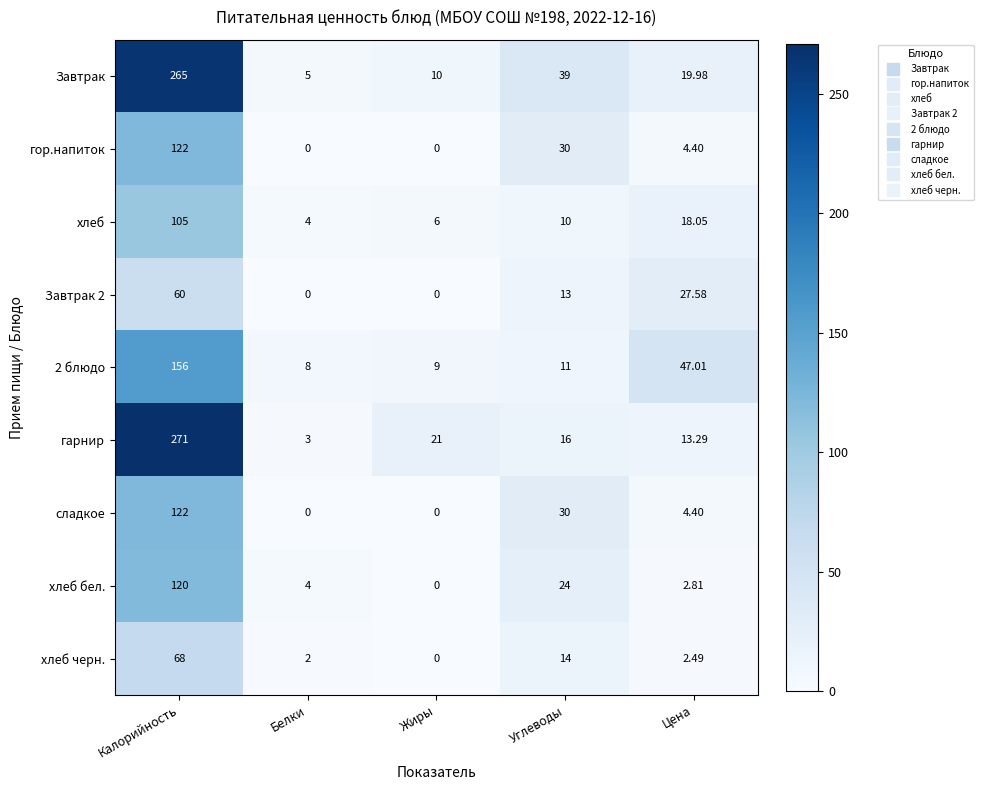

At which category does the chart reach its peak across all series?

Калорийность